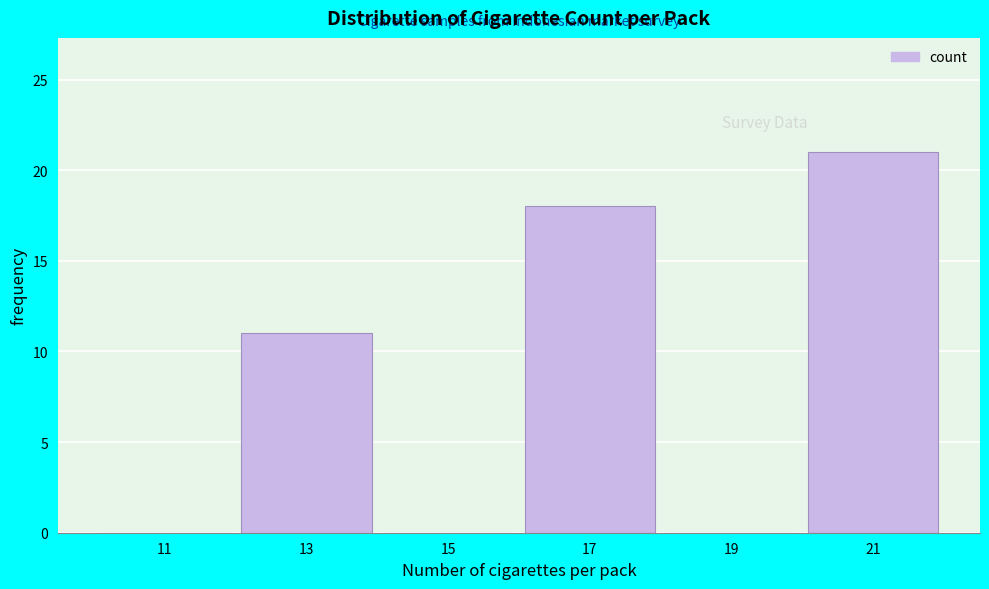

Reading left to right, transcribe this chart: for each bar, give the range it covers on the x-axis and its height. The values are not printed on the chart, so give them approximately, as read against the axis.

10 to 12: 0
12 to 14: 11
14 to 16: 0
16 to 18: 18
18 to 20: 0
20 to 22: 21